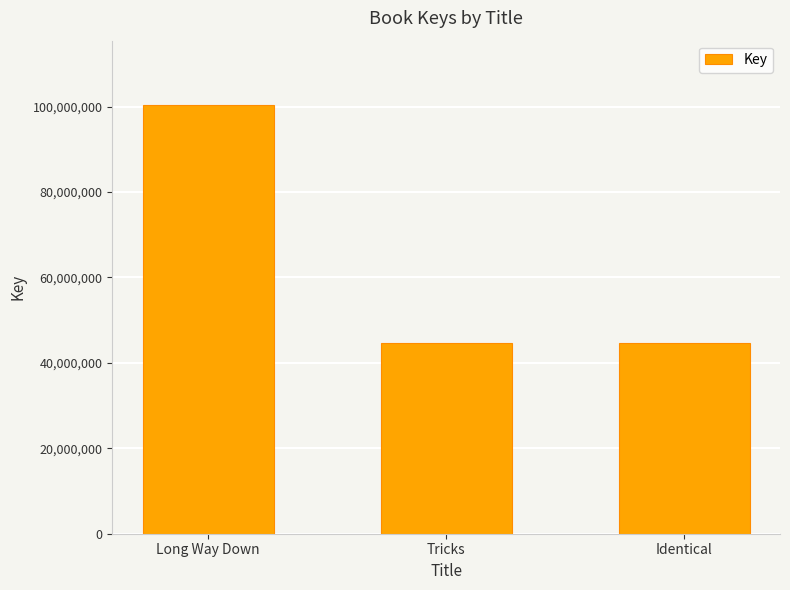

What is the value of the 3rd bar from the left?

44577221